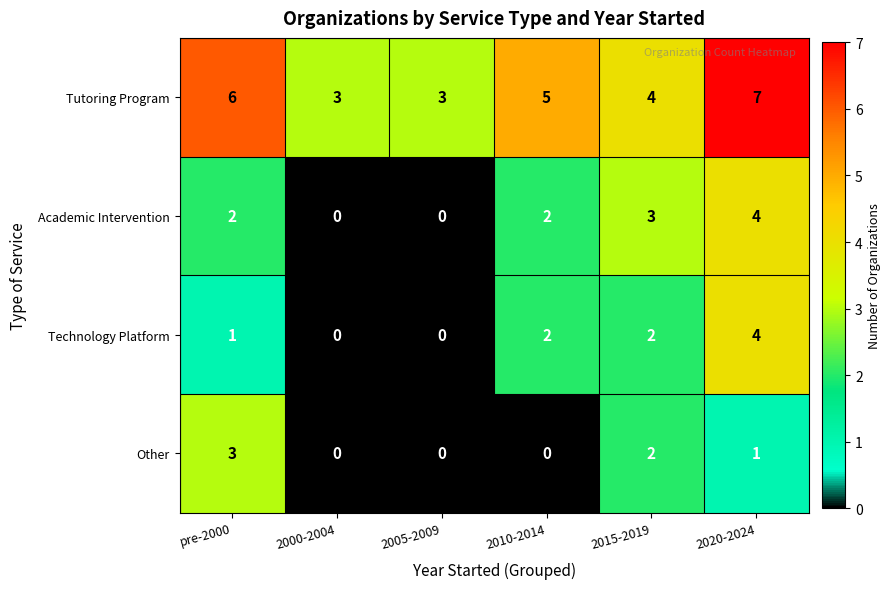

What is the difference between the maximum and minimum values in the Technology Platform series?

4